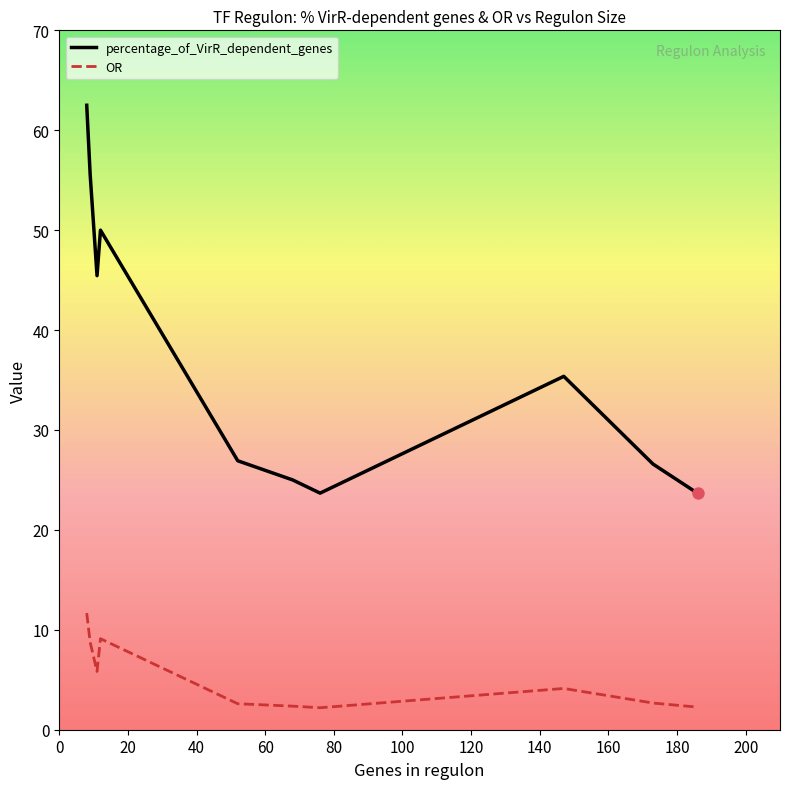

Which series has the largest range (max minus min)?

percentage_of_VirR_dependent_genes